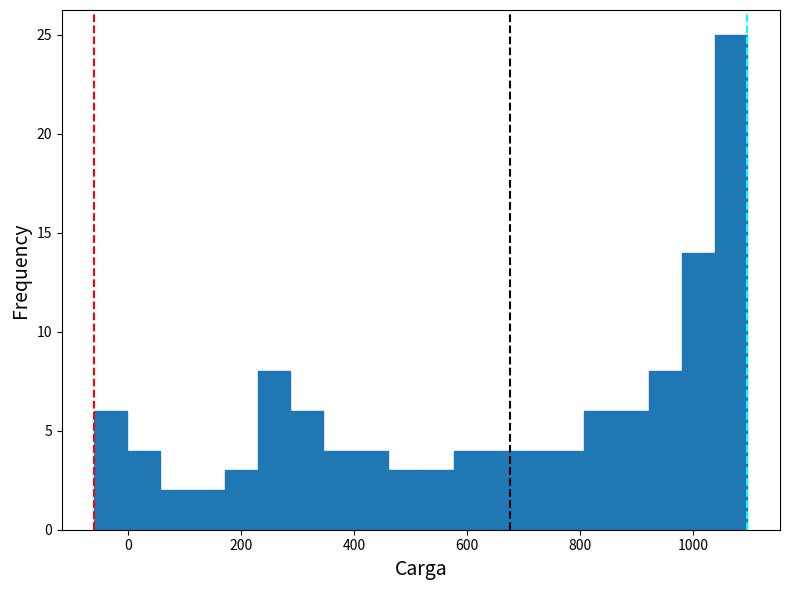

Read against the x-axis, roughly where is the centre of the tallest bar?

1060